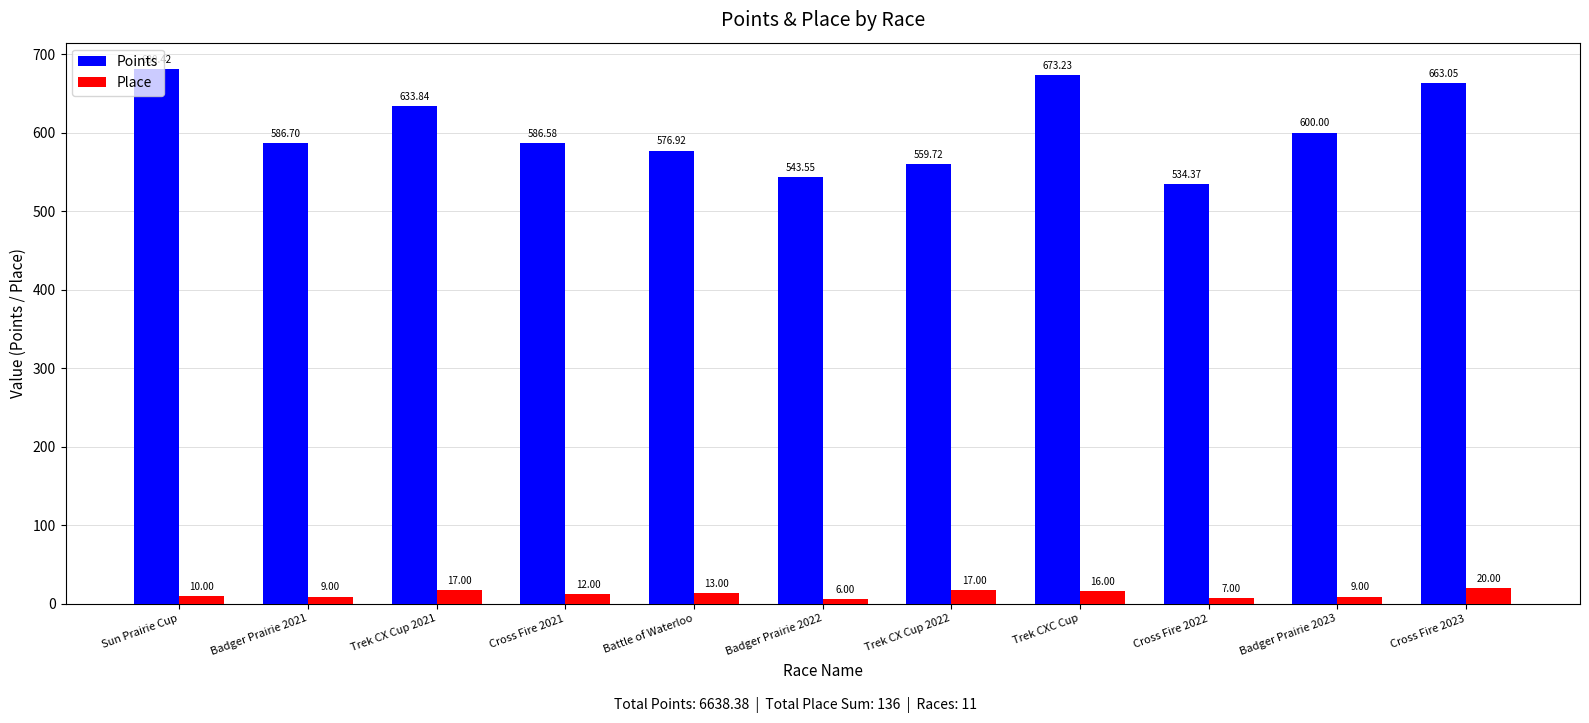

Rank the series by their average value, from lowest to highest.

Place, Points